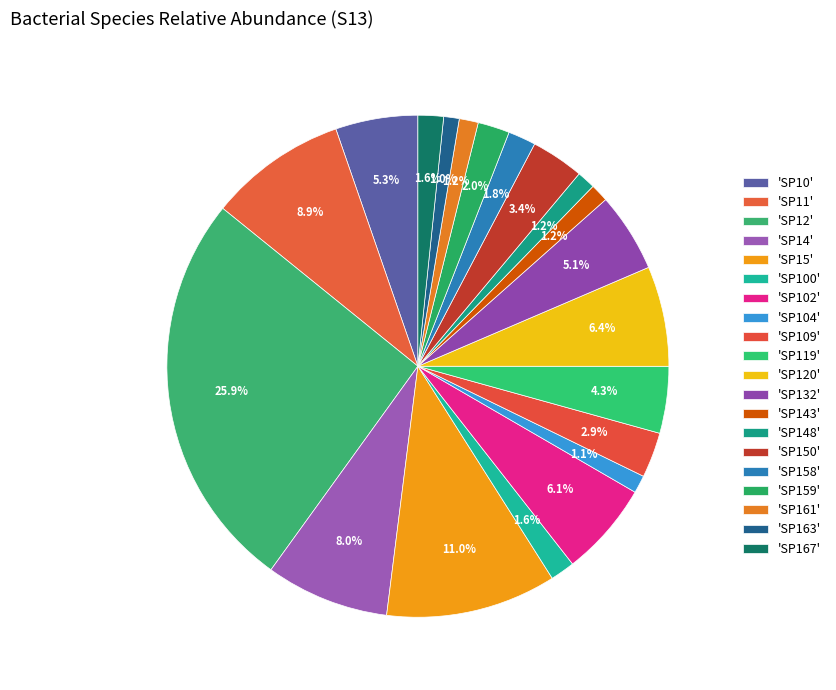

Which slice is the smallest?

SP163